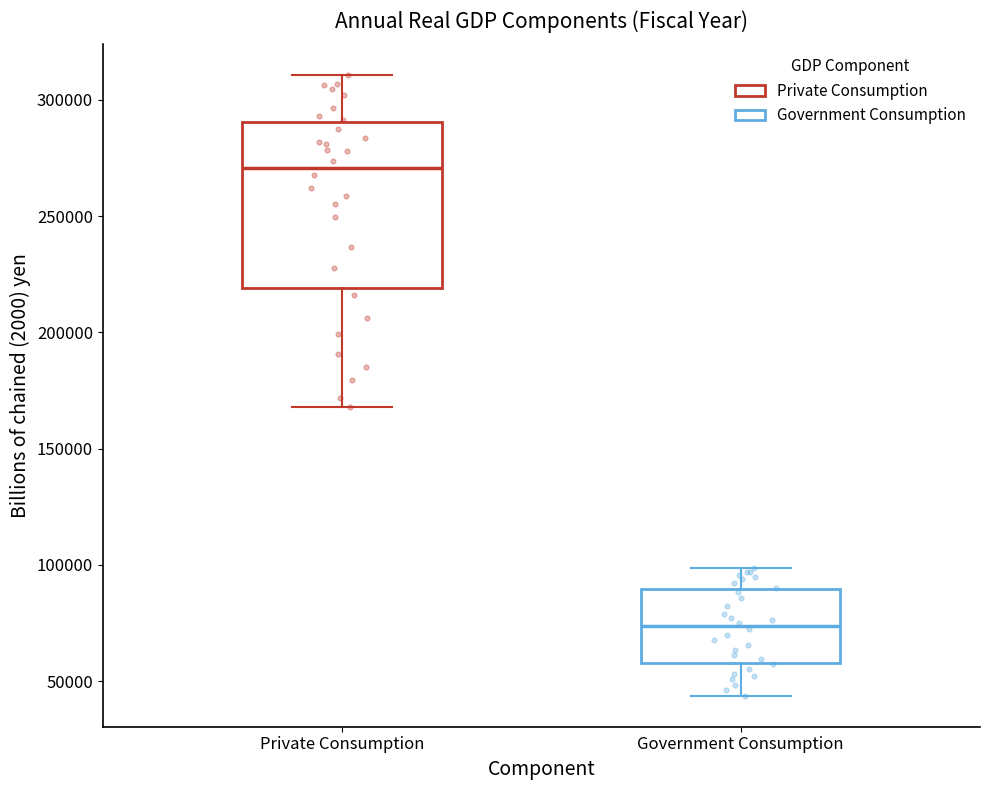

Reading left to right, read every box against the y-axis: the position of its median line, the range the box covers, and the ends of its whiskers. The values are not printed on the chart, so give them approximately, as read against the axis.

Private Consumption: median 270000, box 220000 to 290000, whiskers 170000 to 310000
Government Consumption: median 75000, box 60000 to 90000, whiskers 45000 to 100000